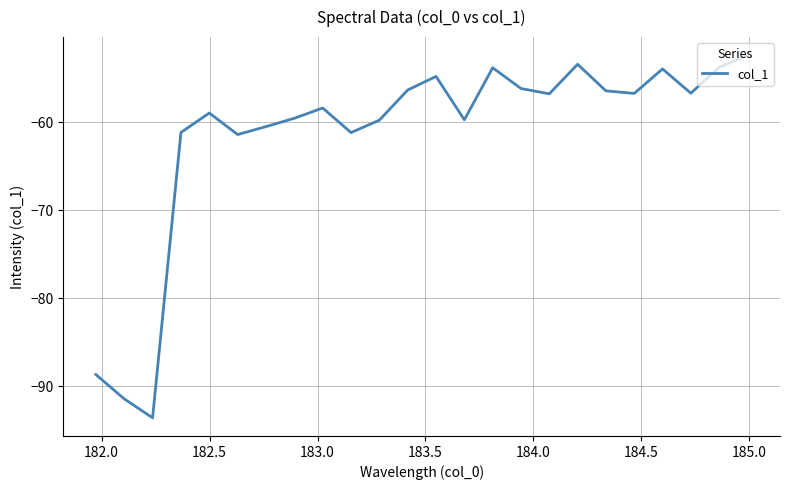

What is the minimum value shown in the chart?

-93.6